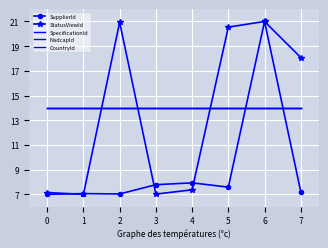

Which series has the widest spread of values?

SupplierId